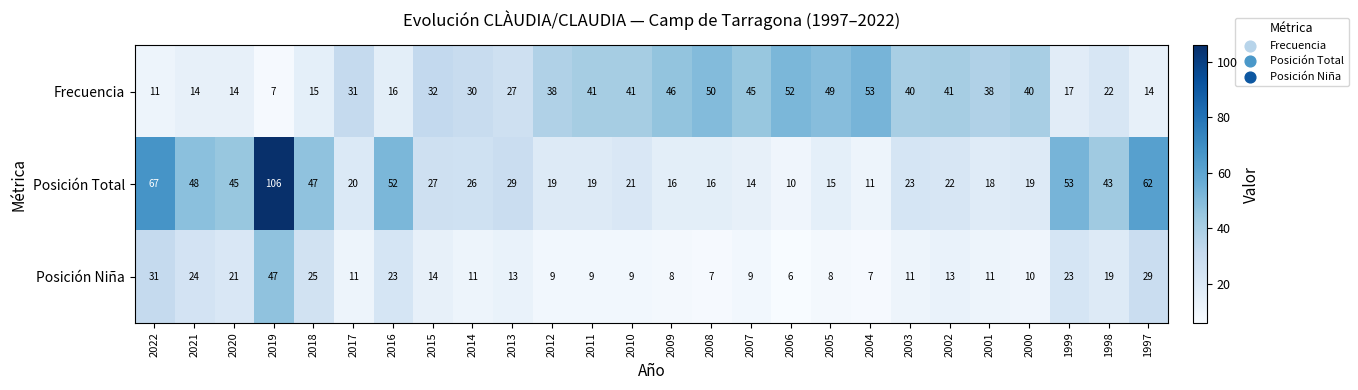

At how many categories does at least one series exceed 22?

26